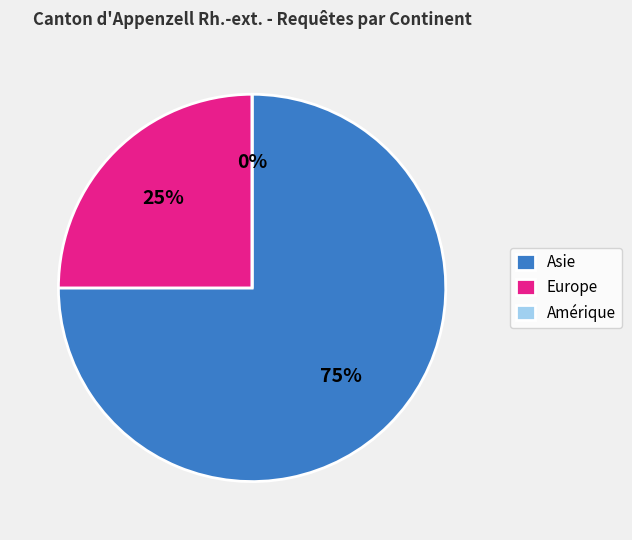

Which has a higher value, Asie or Amérique?

Asie